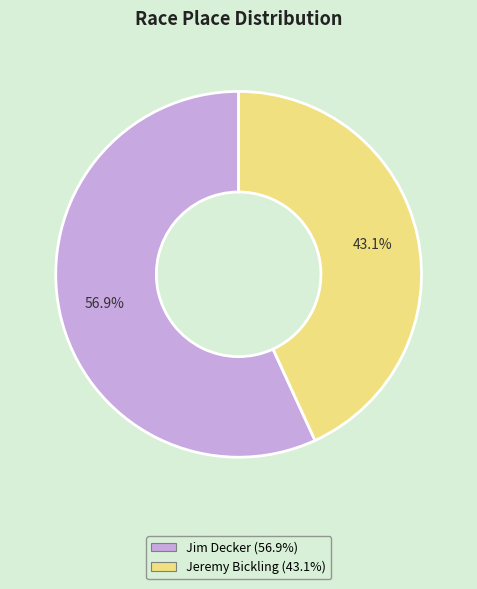

Count the number of slices in the pie.

2